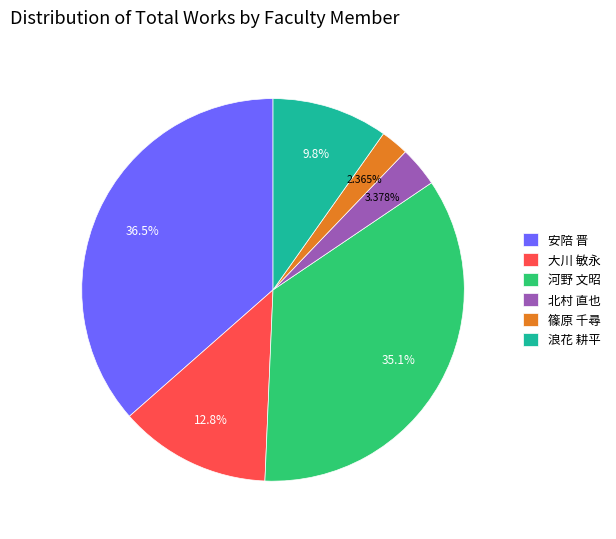

To the nearest percent, what is the combined percentage of 大川 敏永 and 河野 文昭?

48%